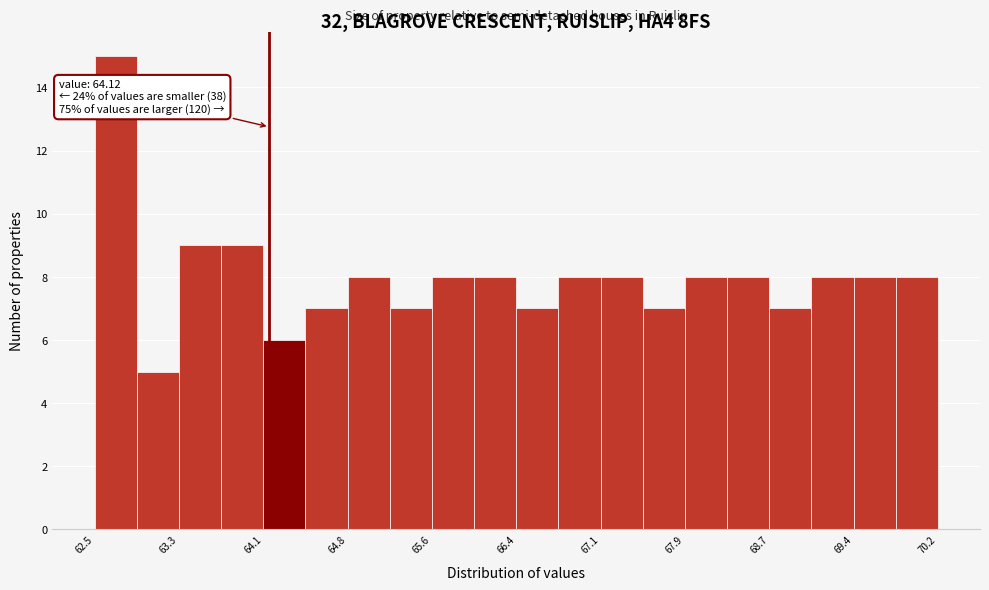

Read against the x-axis, roughly where is the centre of the tallest bar?

62.7